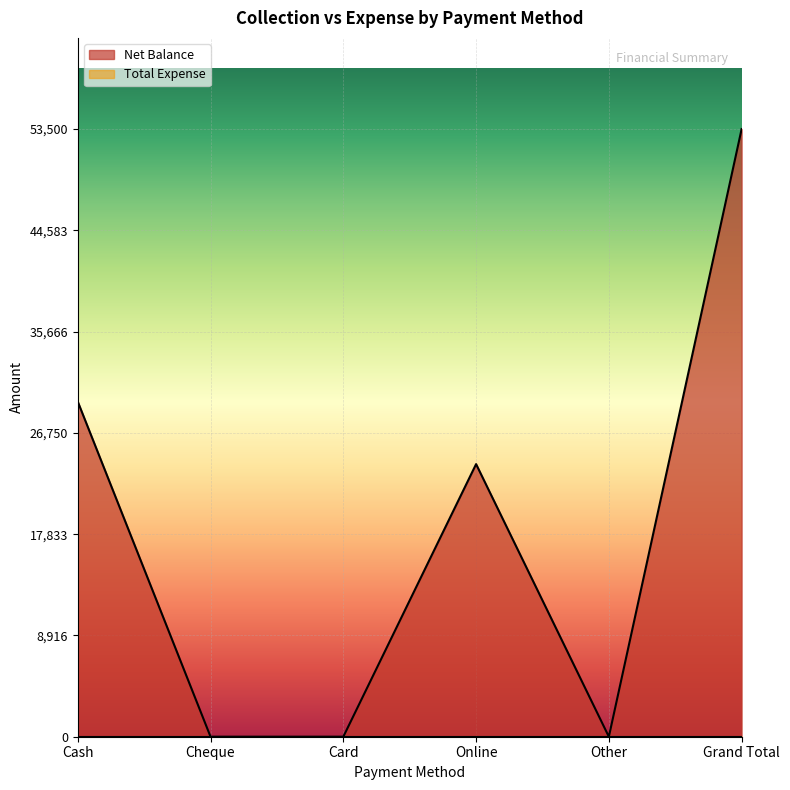

Does the chart display data point markers on the line(s)?

No